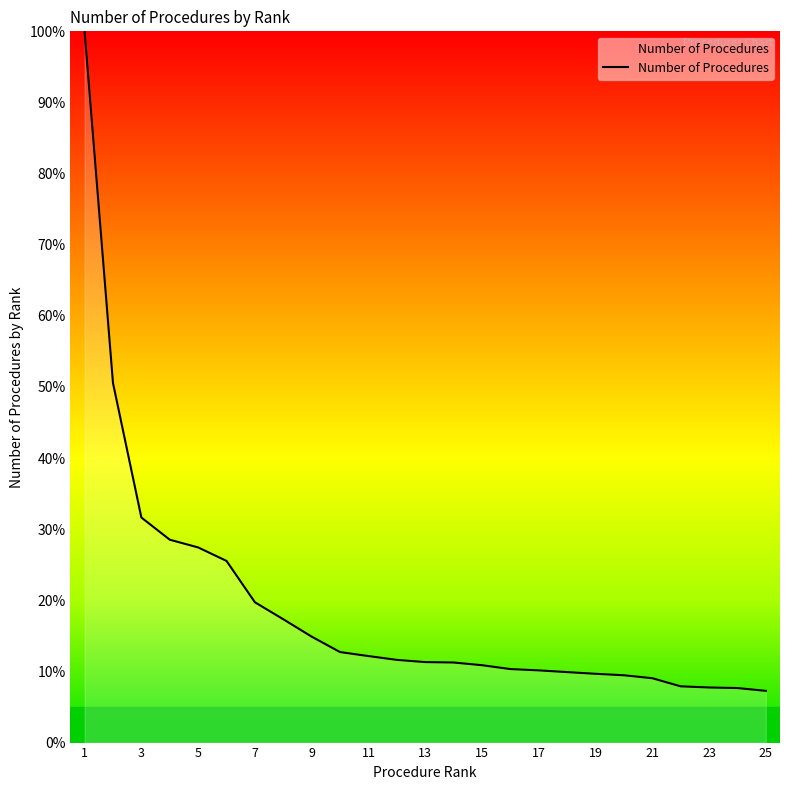

What is the maximum value shown in the chart?

100.0